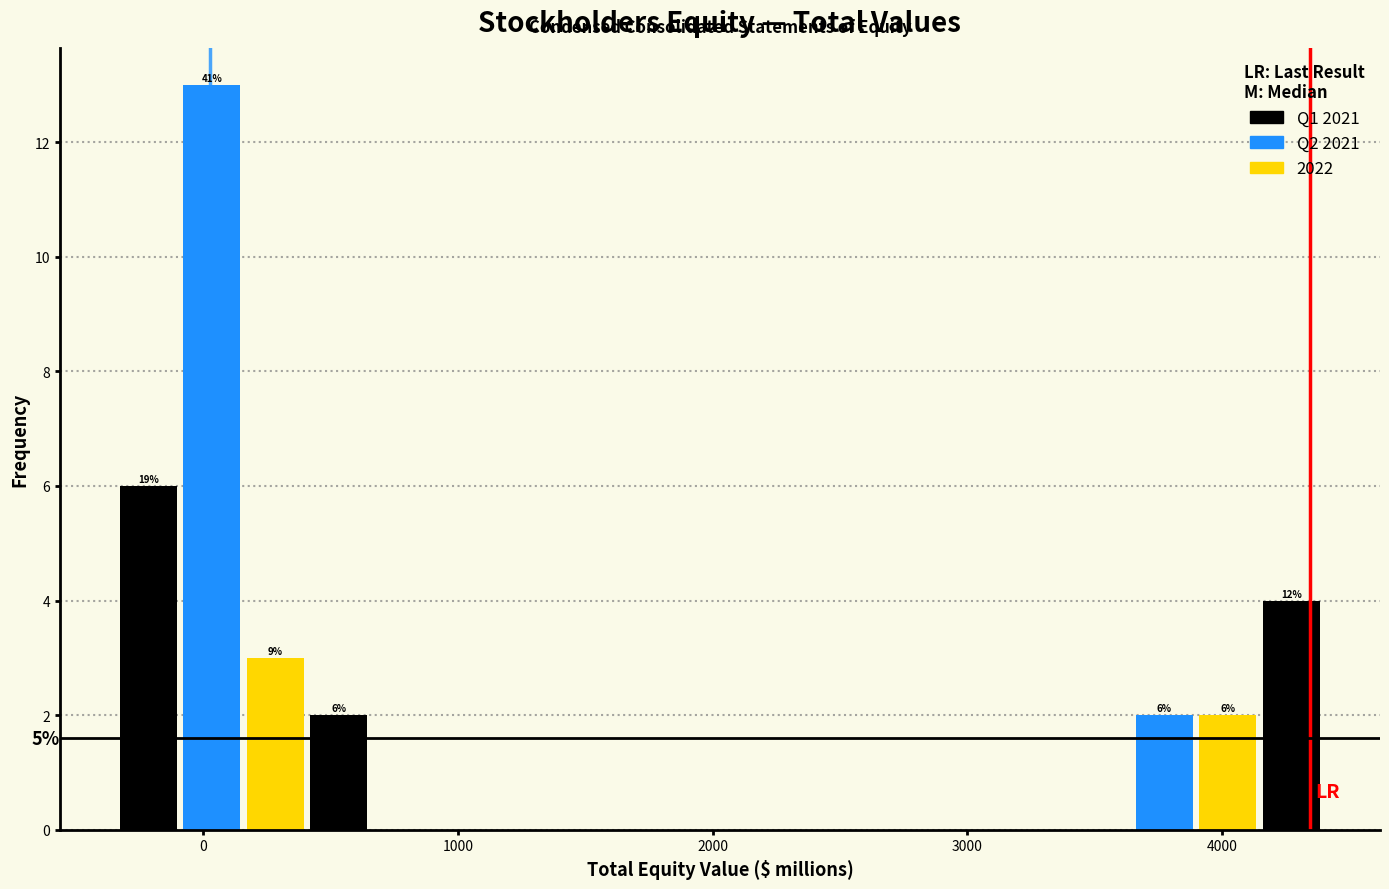

Around what value on the x-axis is the tallest bar? Give the approximate position of its centre, as read against the axis.

0